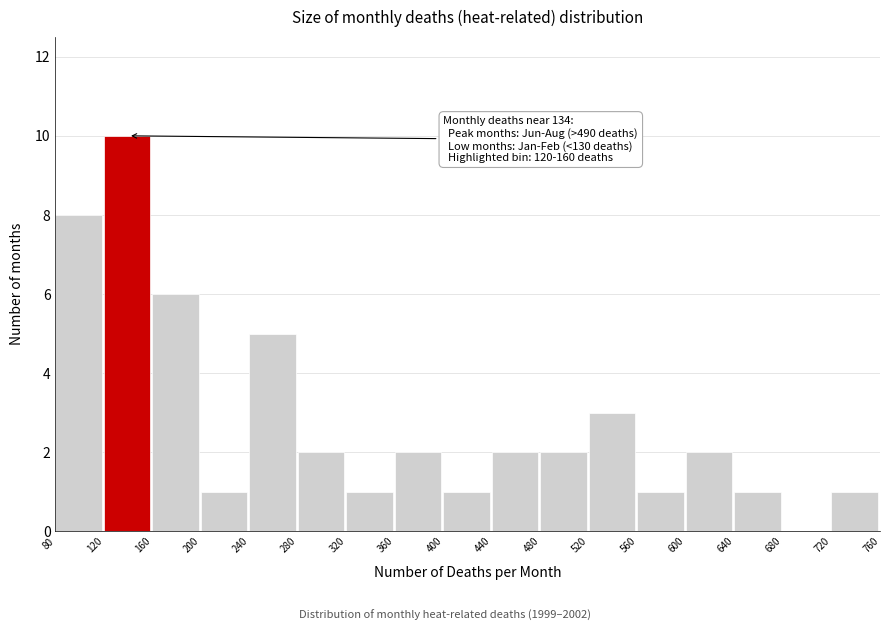

Which range on the x-axis has the tallest bar?

120 to 160